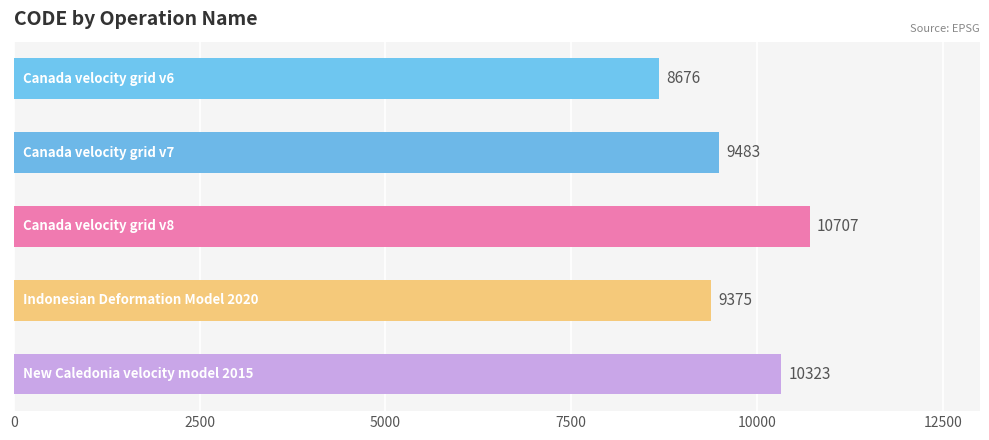

What is the difference between the second highest and second lowest values?

948